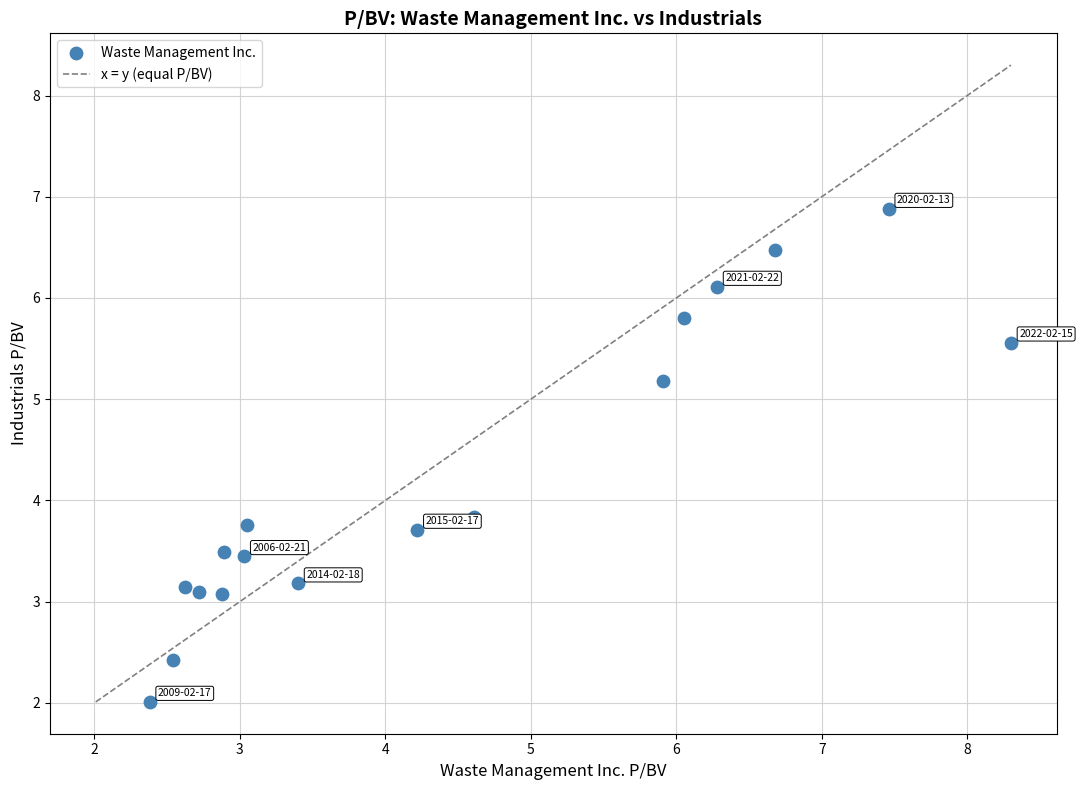

What is the range of Y values (max minus min)?

4.9